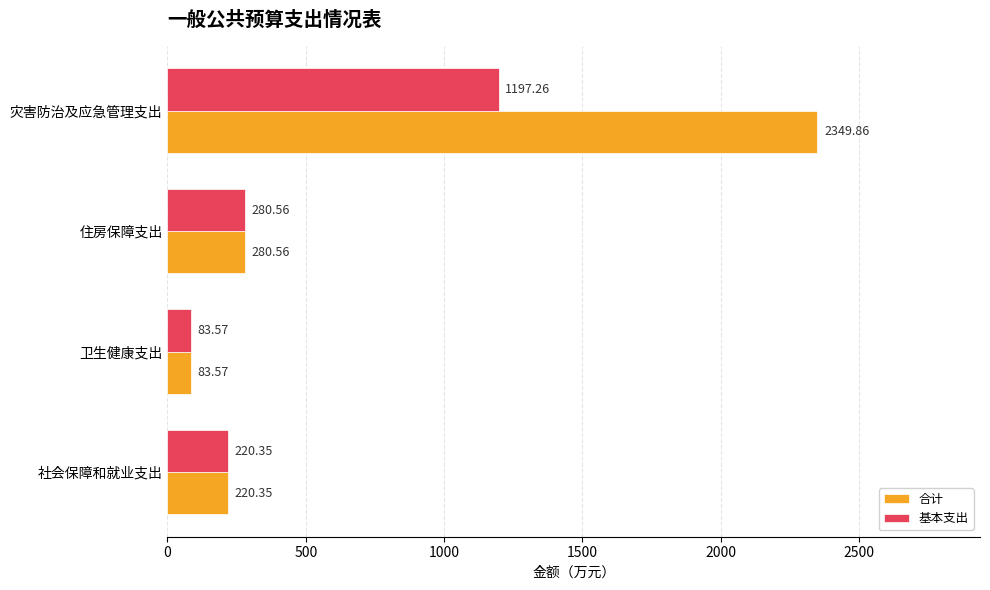

What are all the series names shown in the legend?

合计, 基本支出